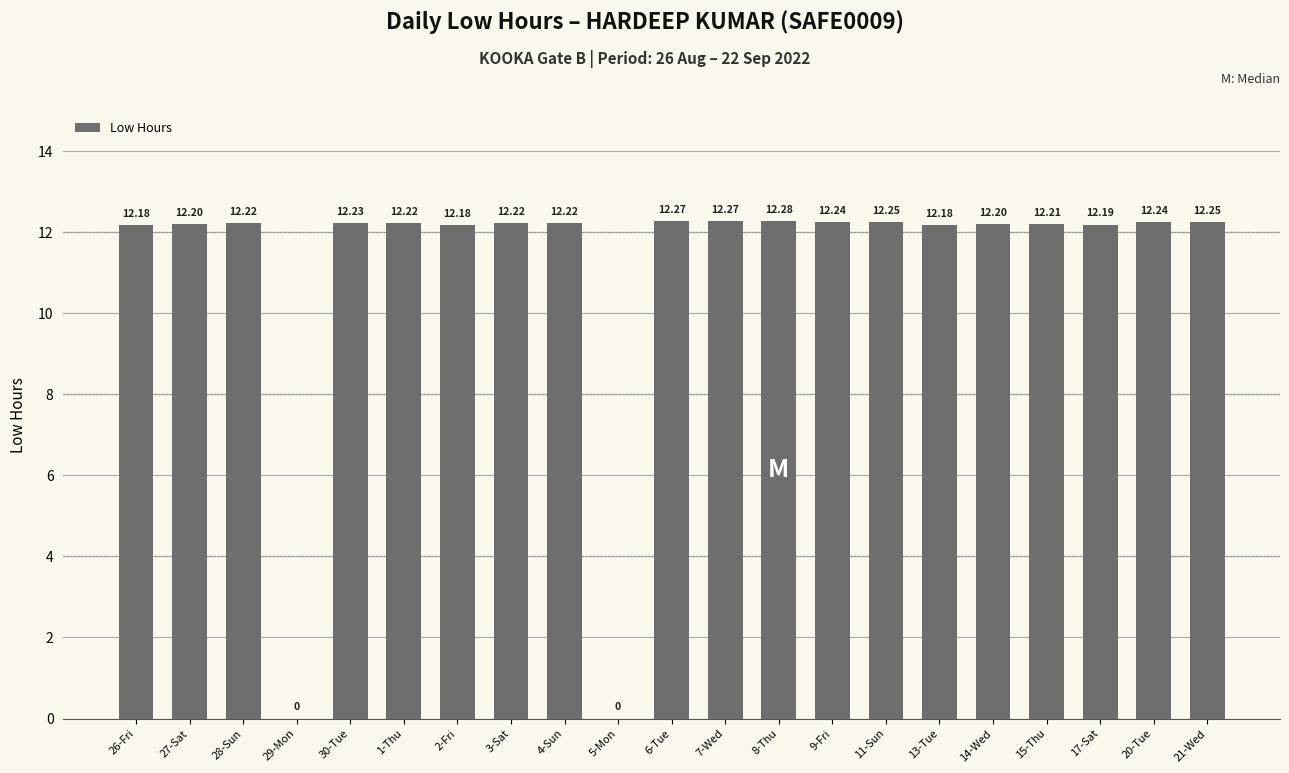

What is the sum of the values at 26-Fri and 21-Wed?

24.4